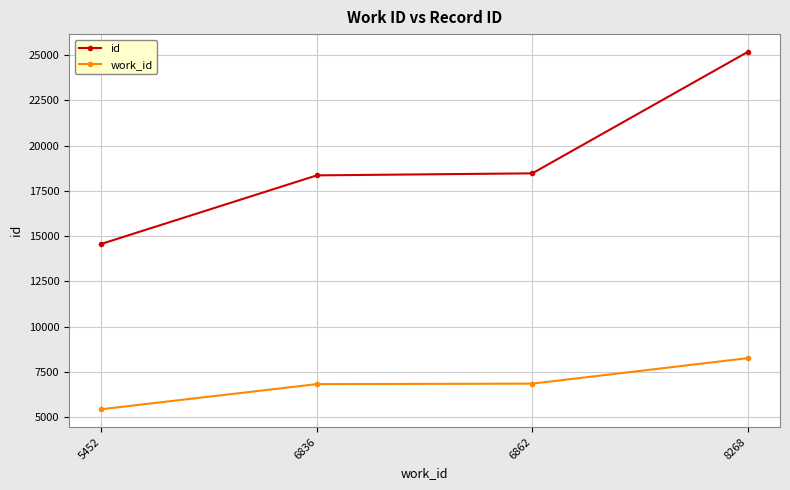

True or false: id has a value of 18354 at 6836.

True